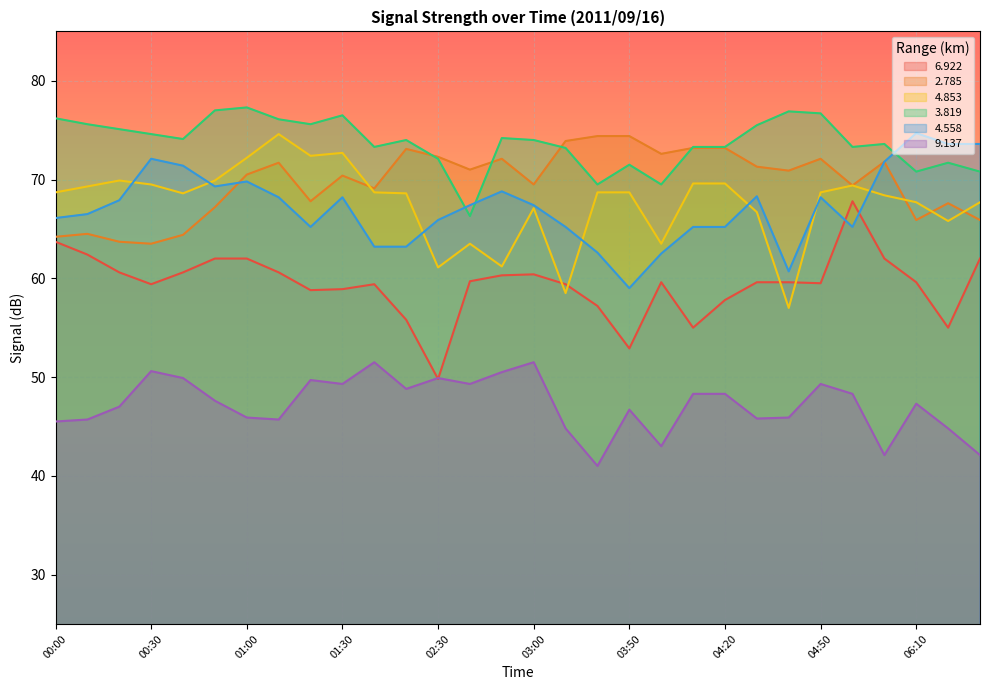

What is the lowest value of the   9.137 series?

41.0